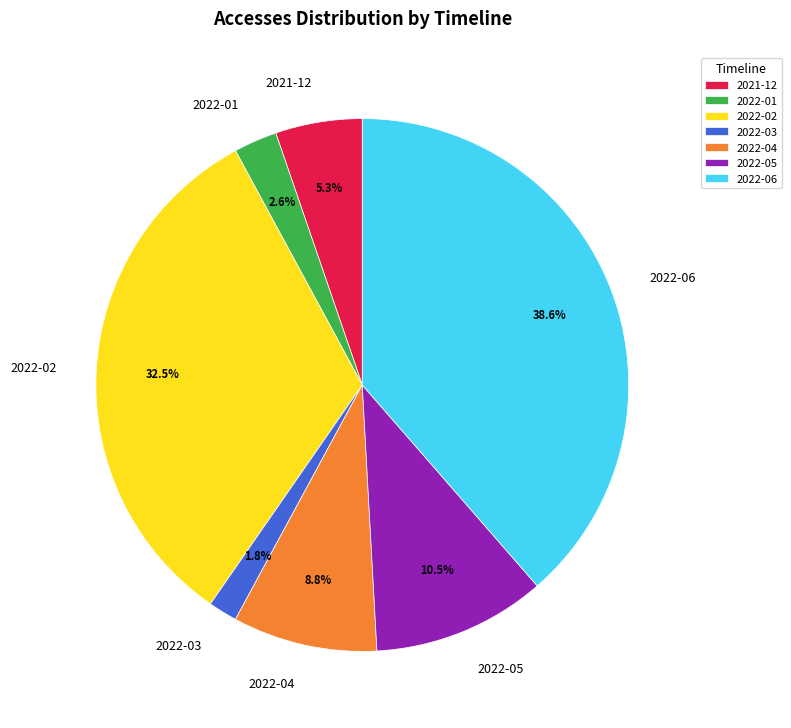

Between 2022-01 and 2022-05, which is larger?

2022-05